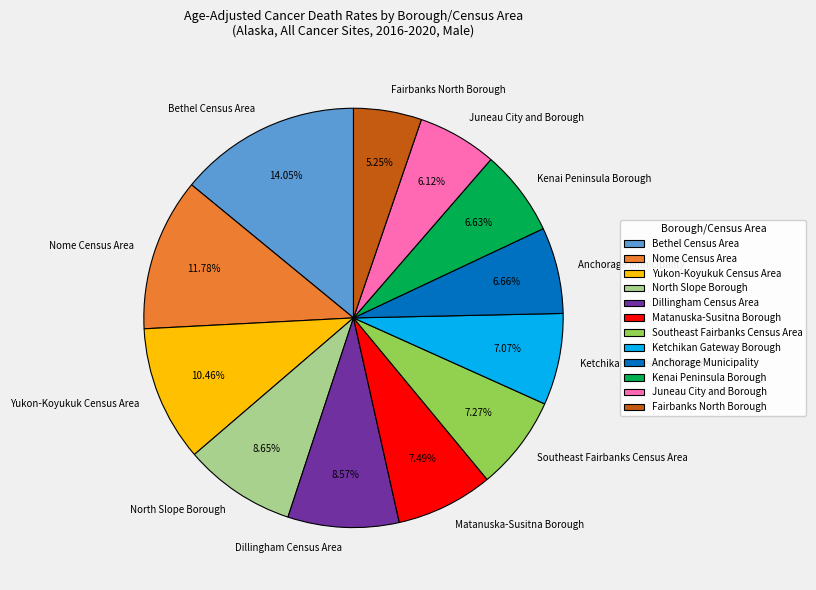

The Yukon-Koyukuk Census Area slice represents 17% of the pie. True or false?

False